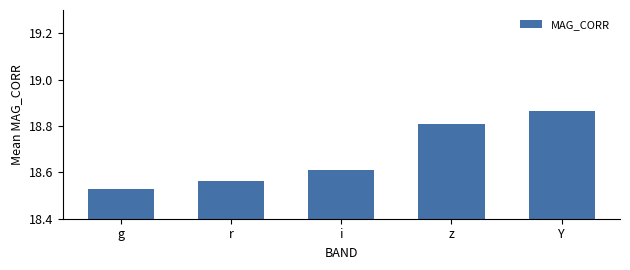

Is it true that the value at z is 18.8?

True